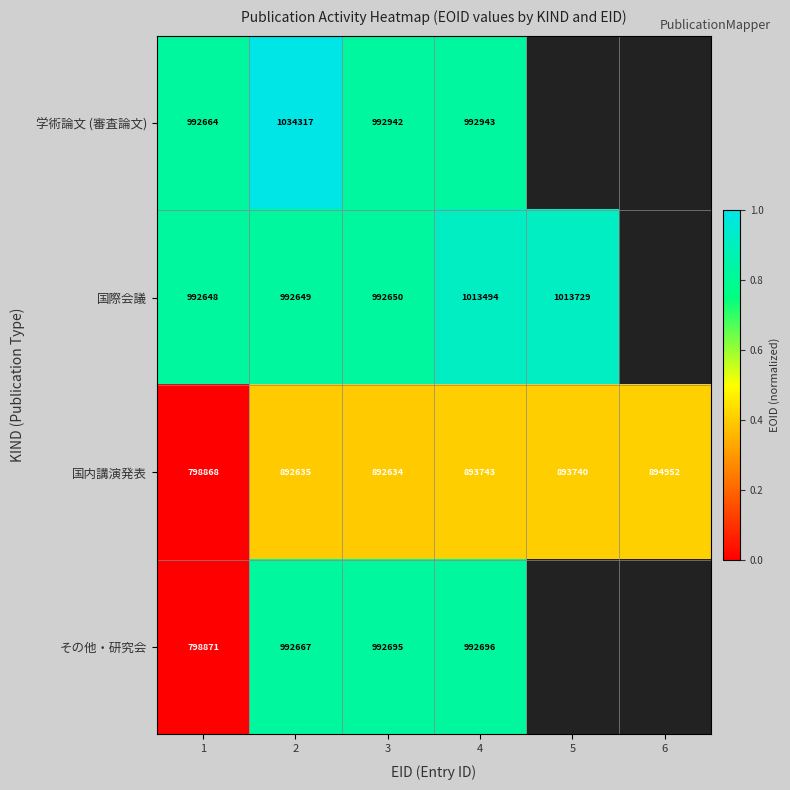

Between 3 and 1, which is larger?

3